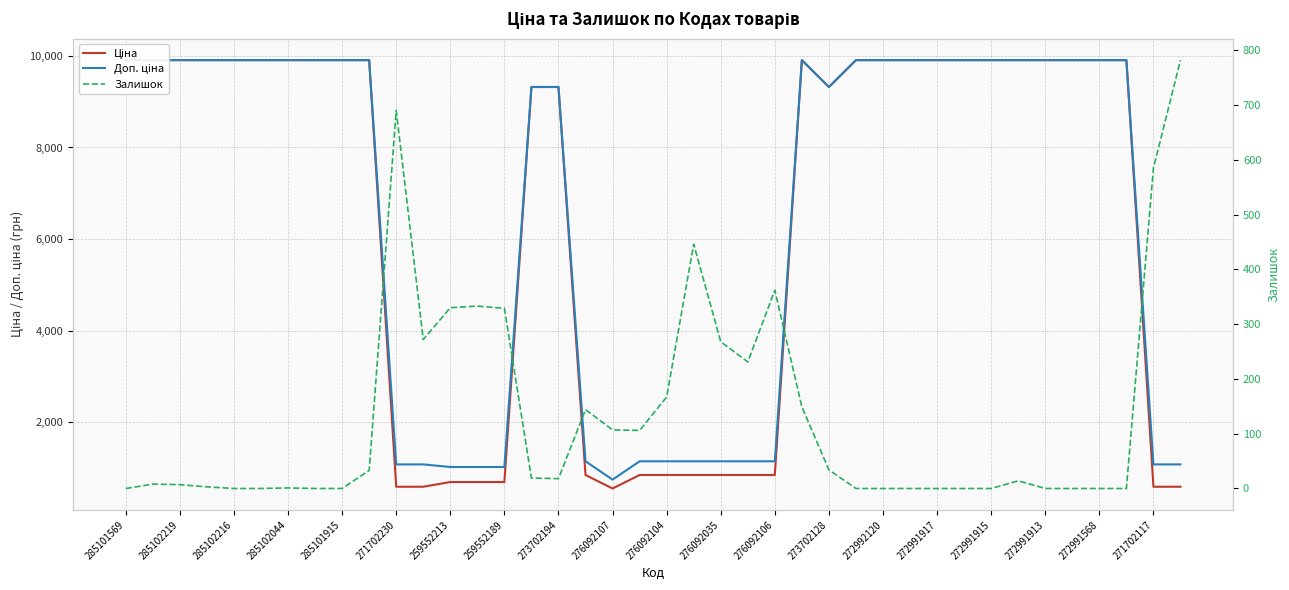

How many data points in Ціна are above 9908?

22